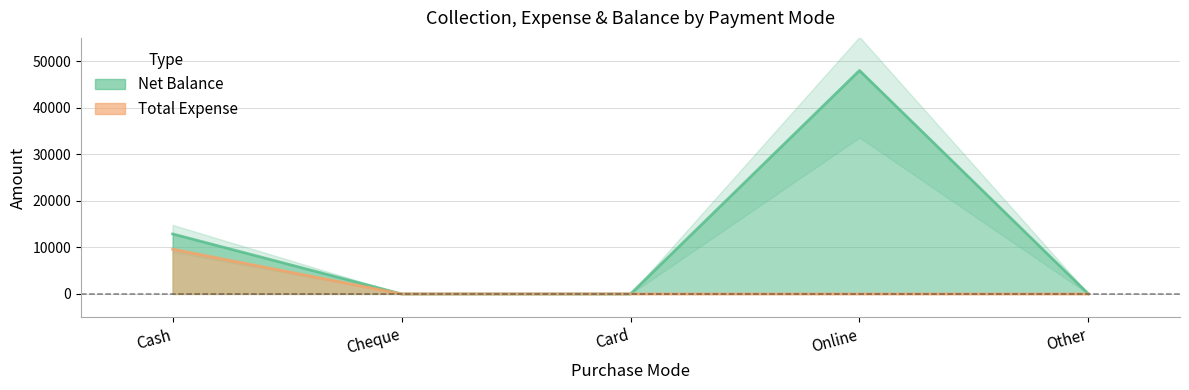

Which category has the lowest value in the Total Expense series?

Cheque